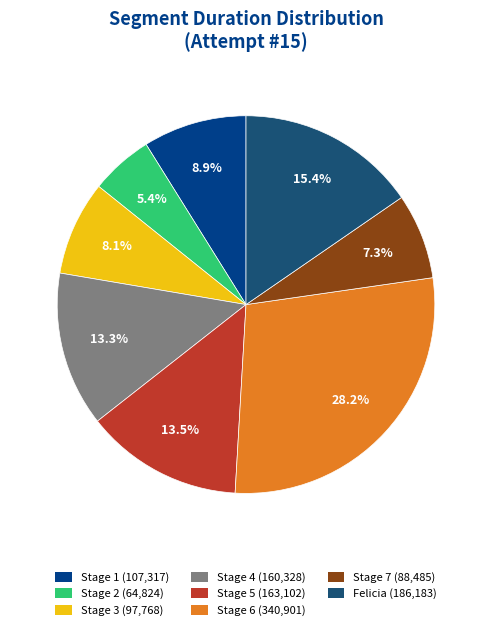

Is there any slice that represents more than half of the pie?

No